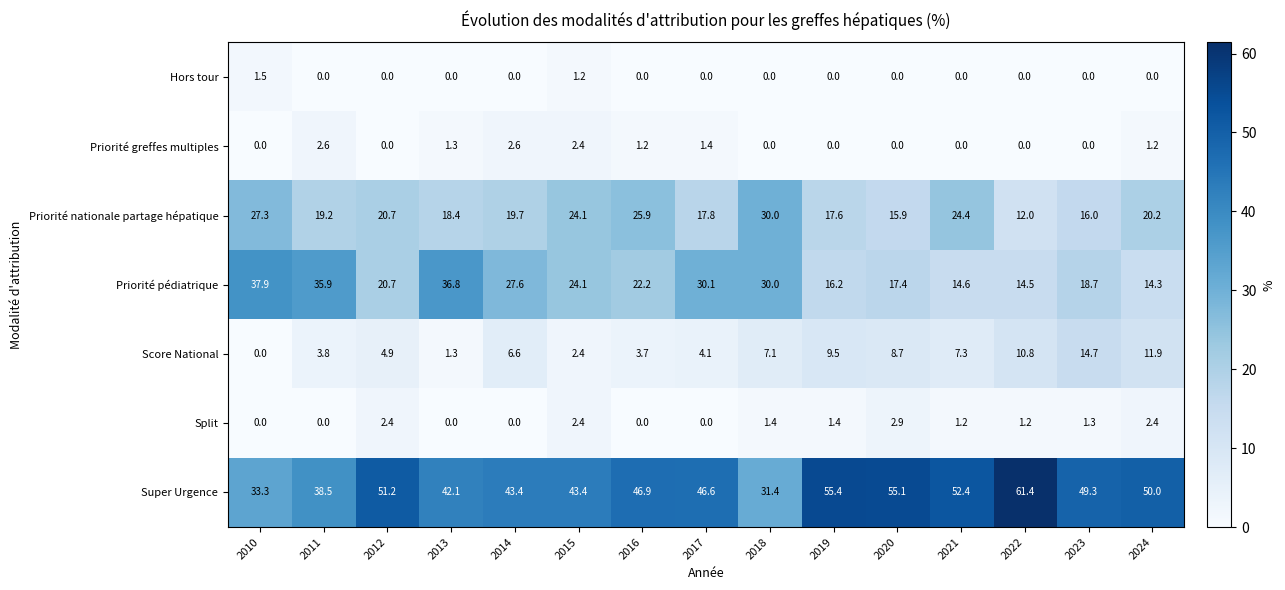

Which category has the highest value across all series?

2022